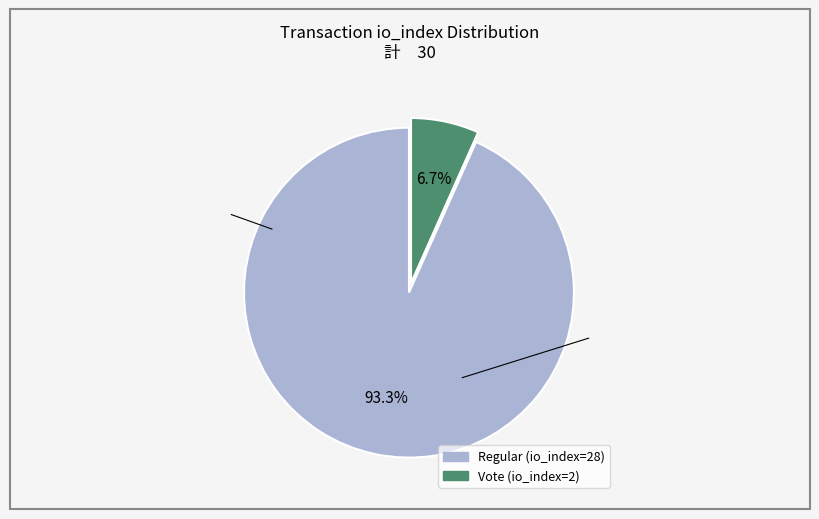

What is the majority slice?

Regular (io_index=28)